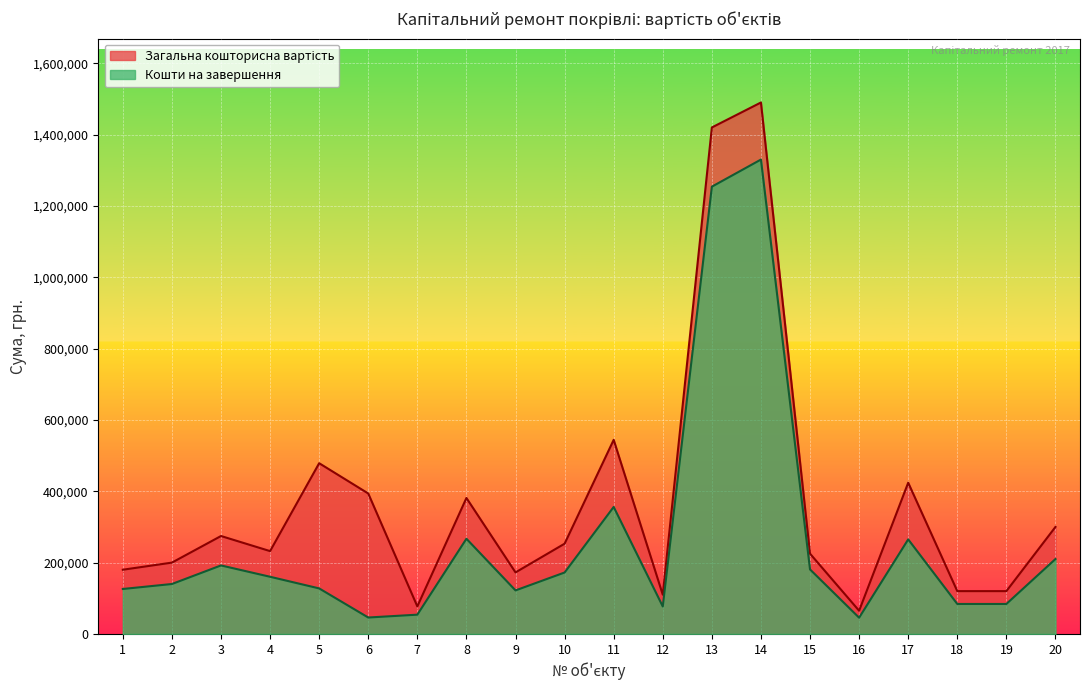

What is the average value of the Загальна кошторисна вартість series?

373051